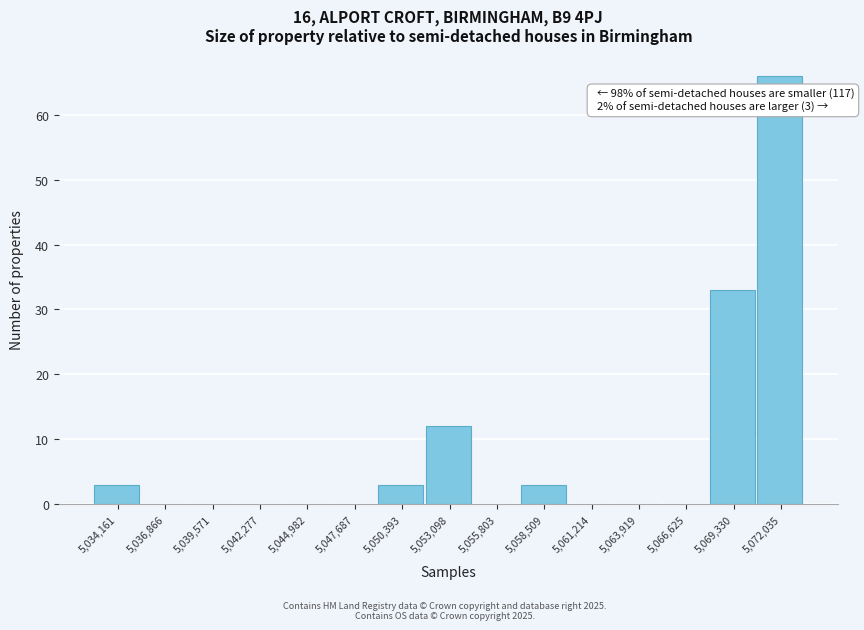

Reading left to right, list all the values displayed in this chart.

5,034,161=3	5,036,866=0	5,039,571=0	5,042,277=0	5,044,982=0	5,047,687=0	5,050,393=3	5,053,098=12	5,055,803=0	5,058,509=3	5,061,214=0	5,063,919=0	5,066,625=0	5,069,330=33	5,072,035=66